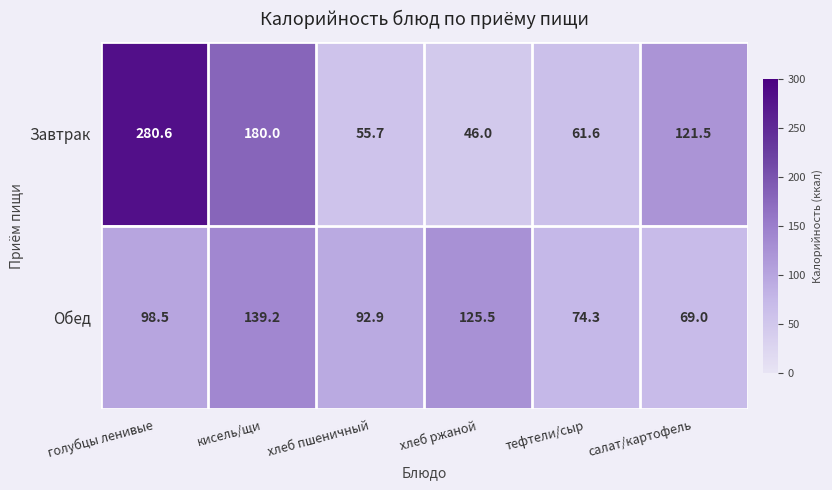

At how many categories does at least one series exceed 127?

2